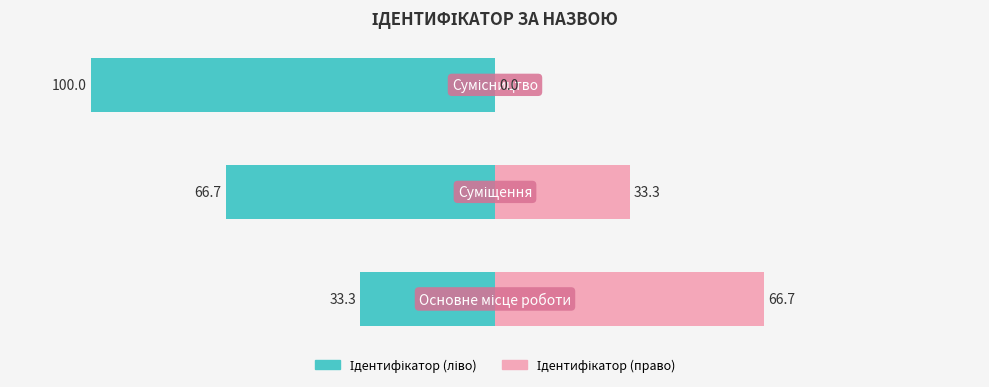

What are all the series names shown in the legend?

Ідентифікатор (ліво), Ідентифікатор (право)